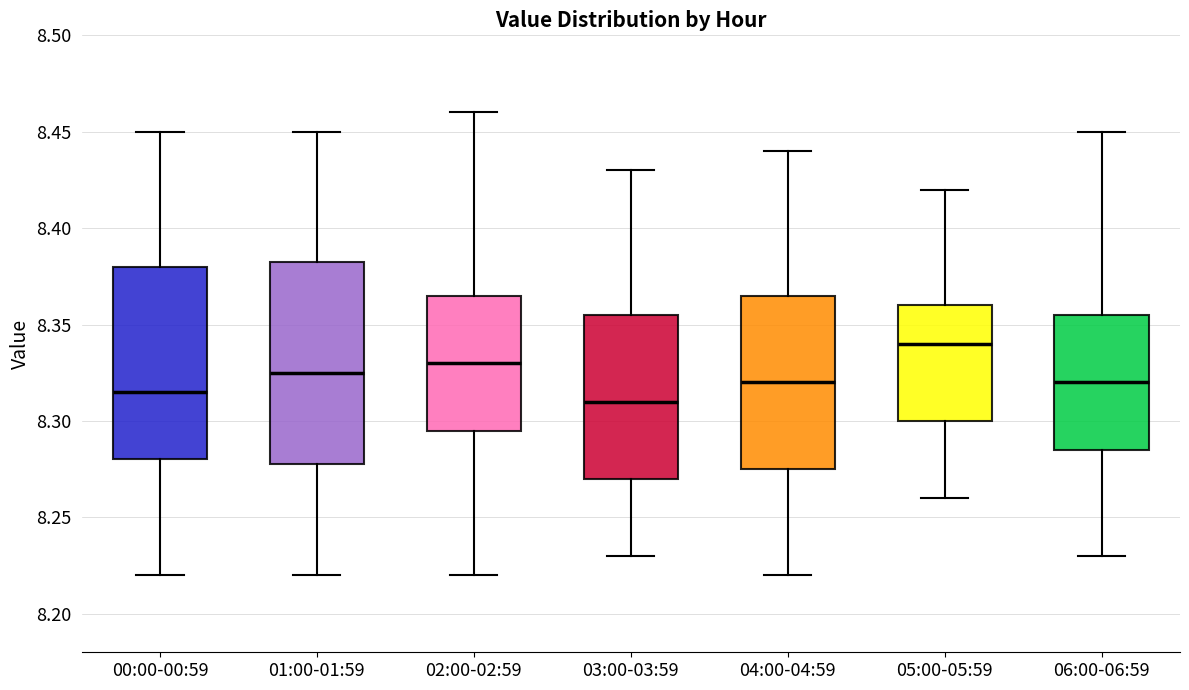

Where is the lower edge of the box for 02:00-02:59 on the y-axis? The values are not printed on the chart, so give them approximately, as read against the axis.

8.295